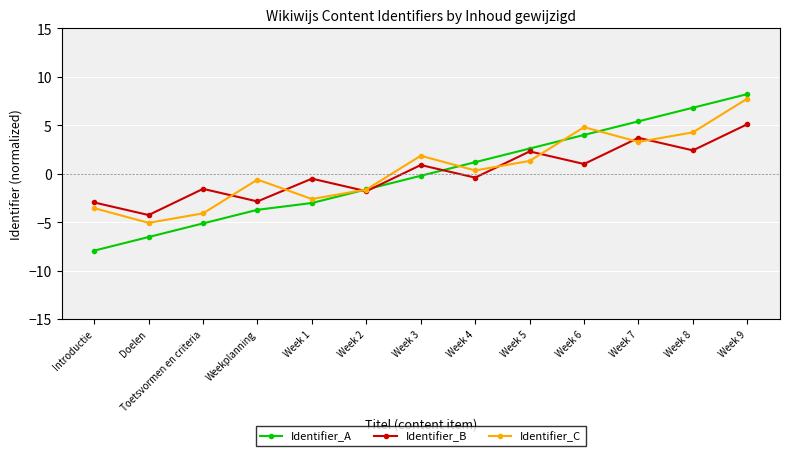

What is the difference between the highest and lowest values at Week 6?

3.8